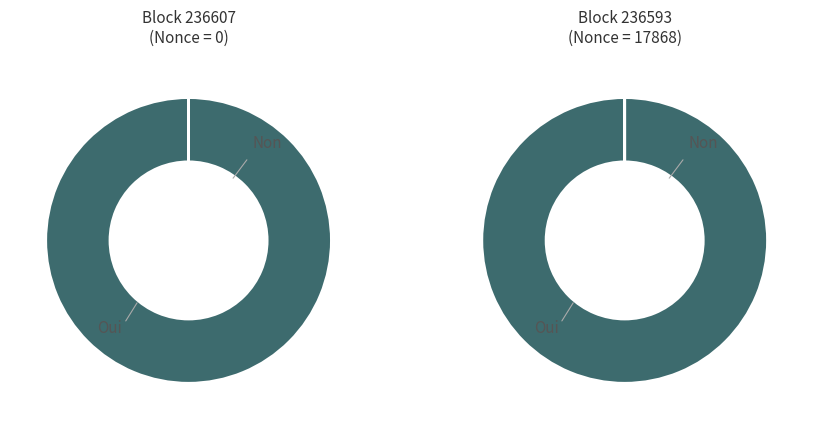

Combined, do 236607 and 236593 account for over 50%?

Yes